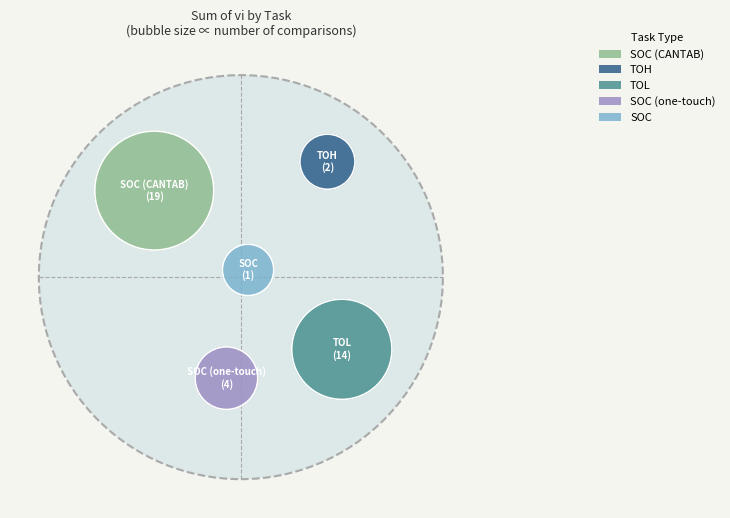

Does SOC account for over 50% of the chart?

No